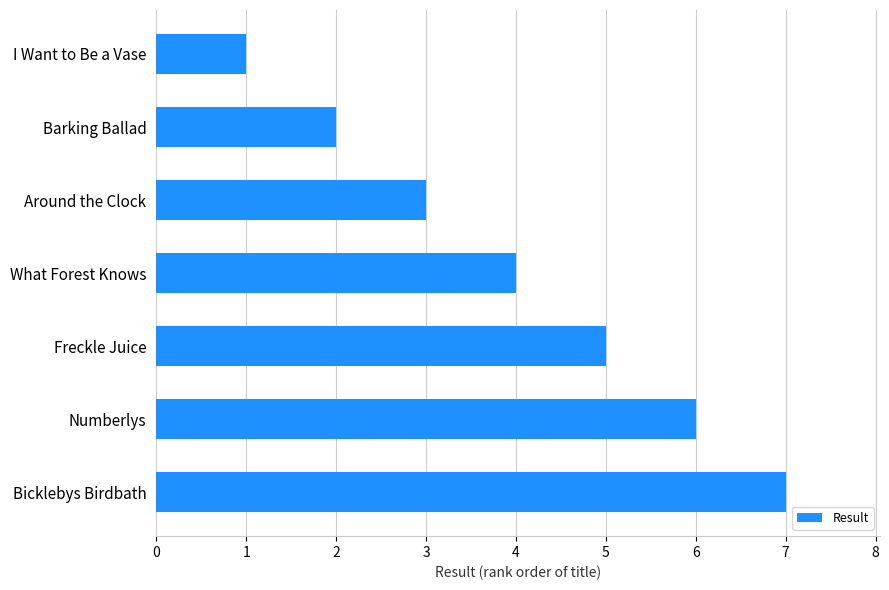

Which has a higher value, I Want to Be a Vase or Freckle Juice?

Freckle Juice